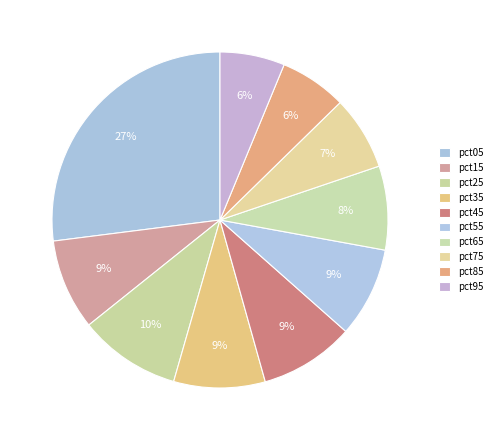

Count the number of slices in the pie.

10